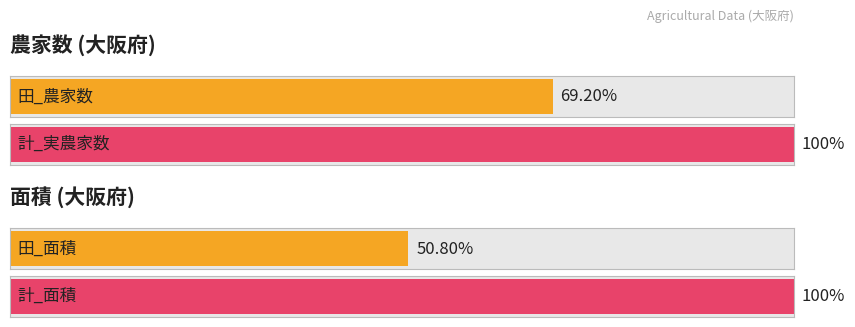

Which series has the largest range (max minus min)?

計_面積